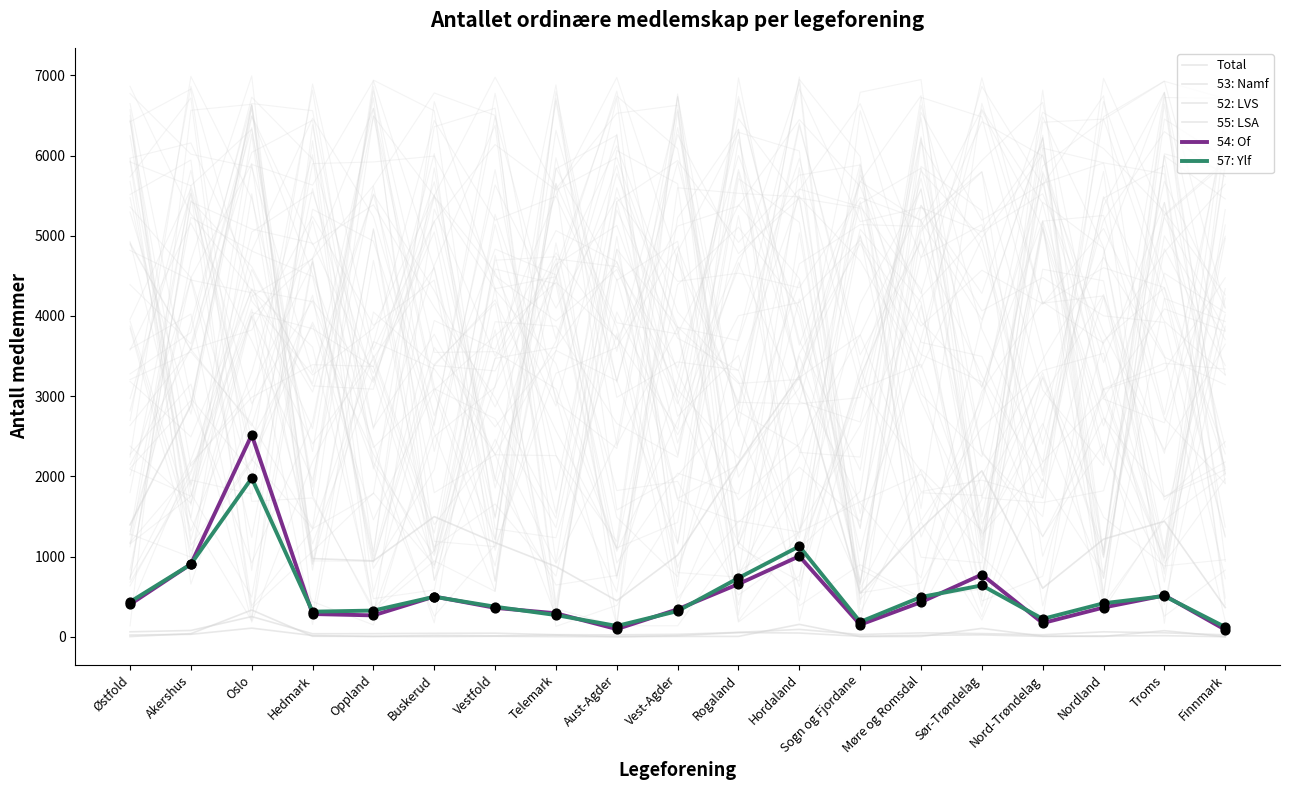

At how many categories does at least one series exceed 6321?

1